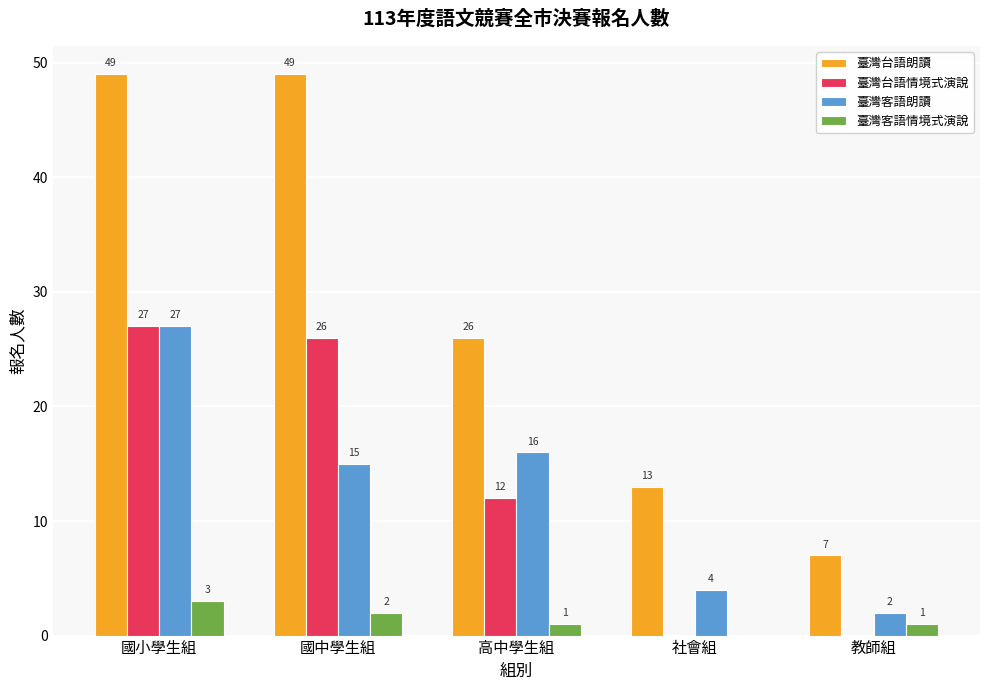

At which label does 臺灣台語情境式演說 first exceed 12?

國小學生組